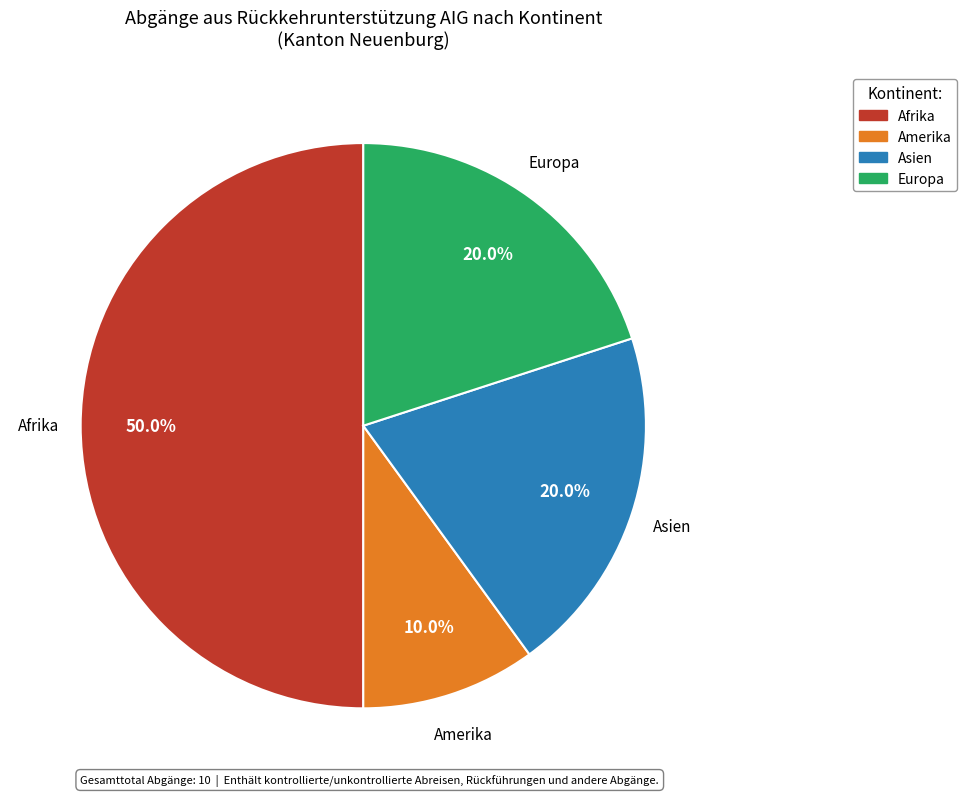

To the nearest percent, what is the combined percentage of Europa and Afrika?

70%